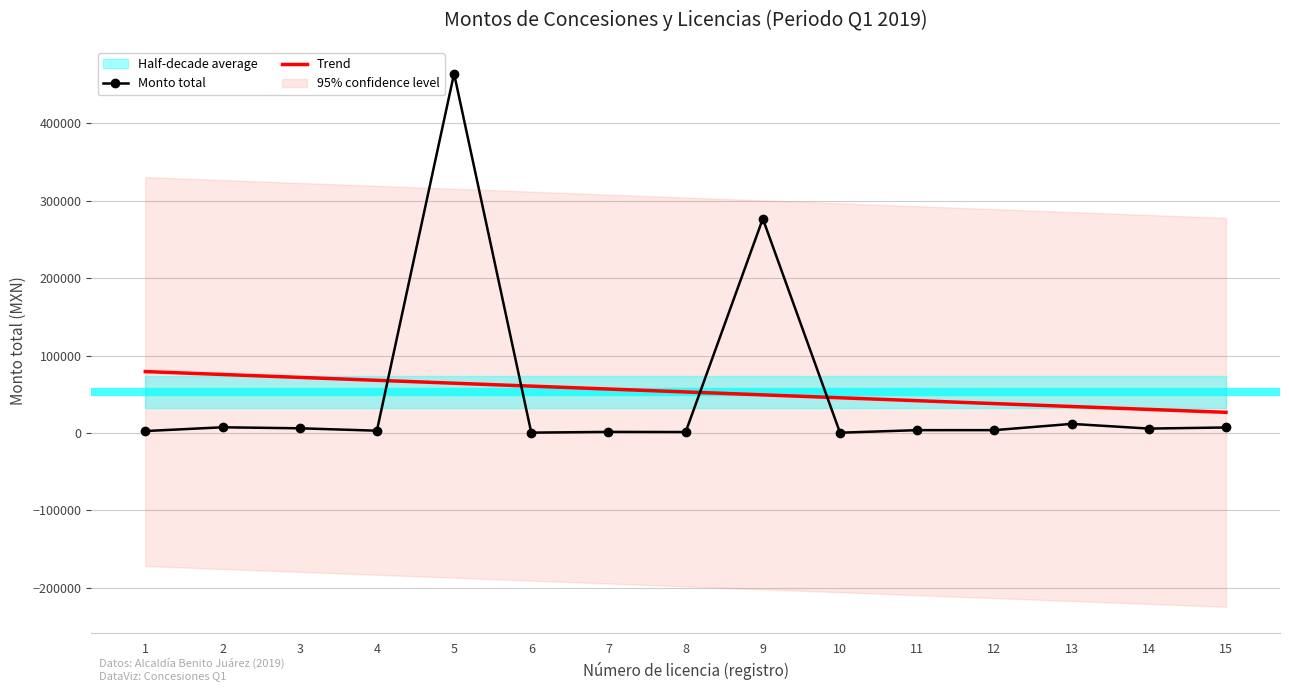

What is the difference between the maximum and minimum values in the Monto total series?

464146.0